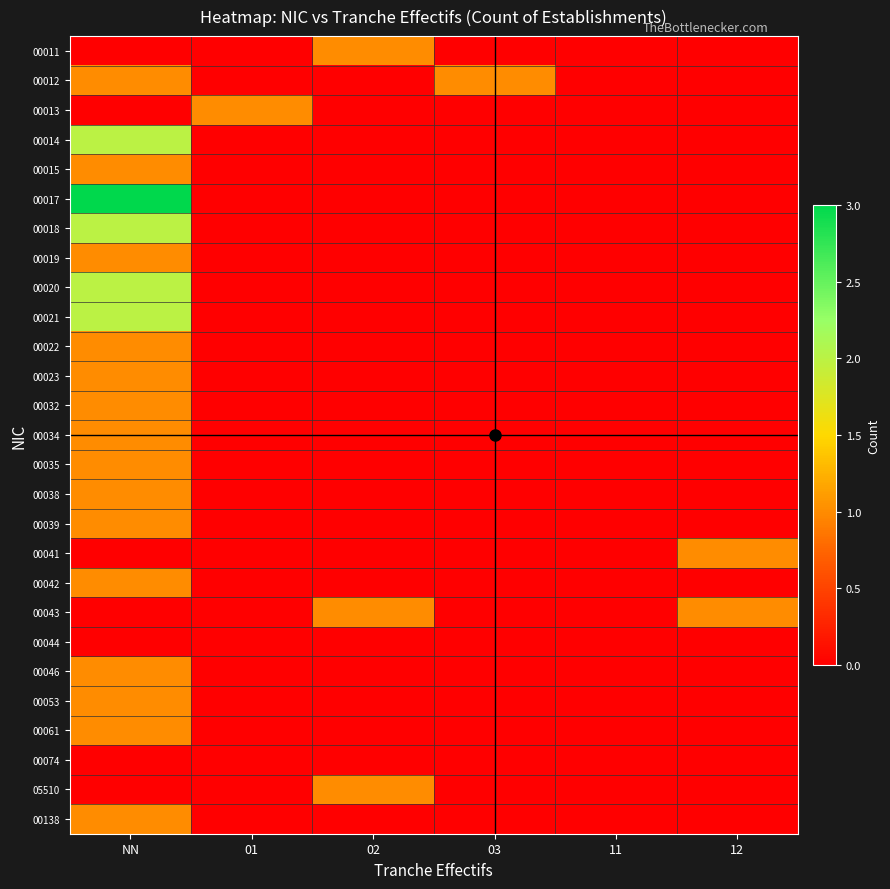

What is the spread (max minus min) of values at 01?

1